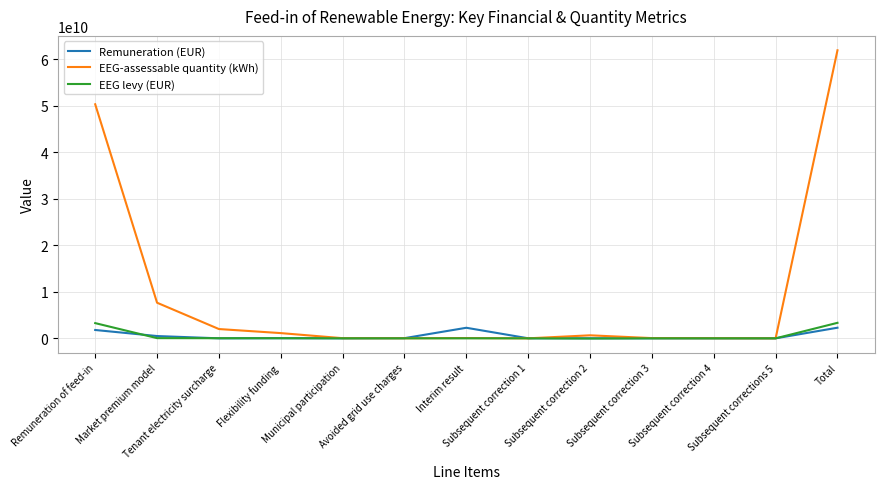

How many values in the EEG levy (EUR) series exceed 3250397?

7